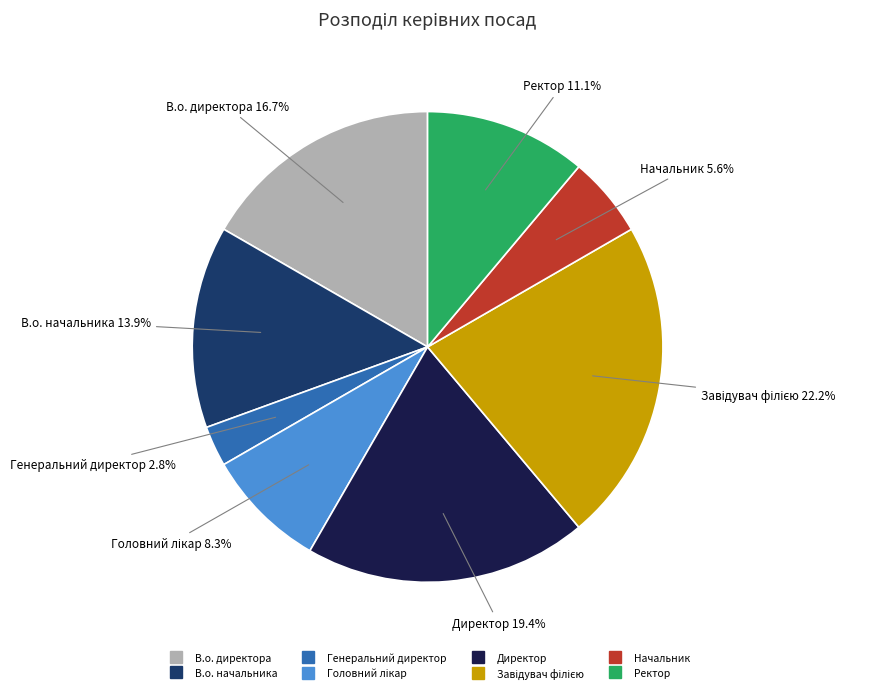

What is the total percentage of Начальник and Директор?

25.0%